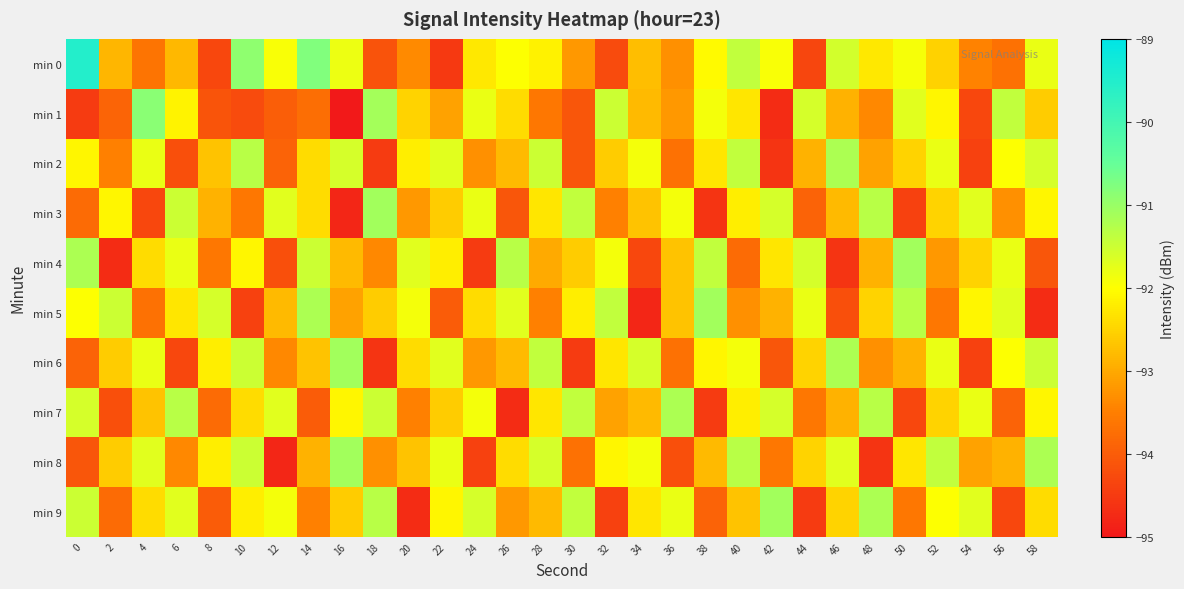

Rank the series at 6 from lowest to highest value.

min 6, min 2, min 8, min 0, min 5, min 1, min 4, min 9, min 3, min 7